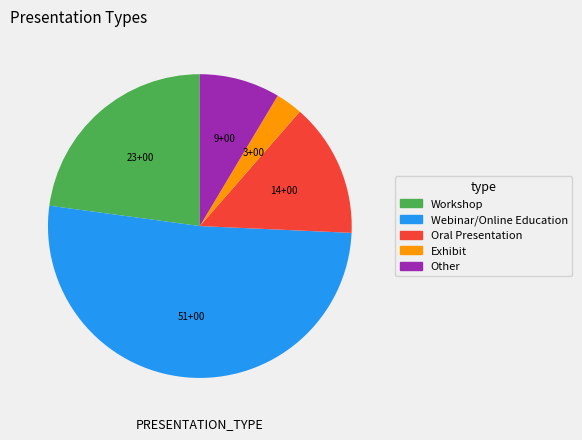

Is it true that Oral Presentation is 14% of the pie?

True